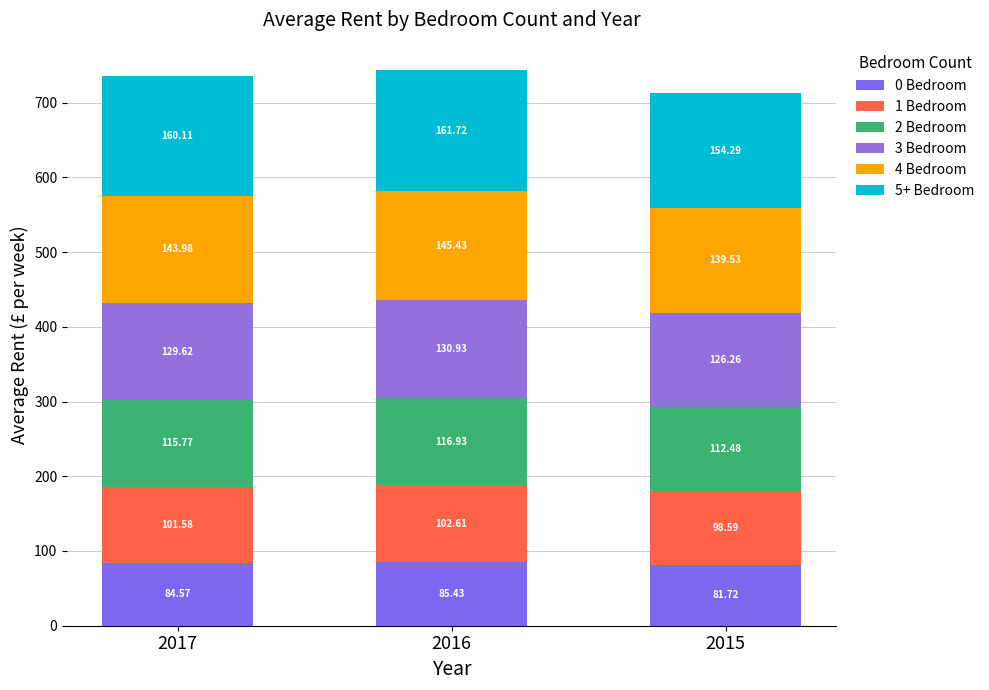

Which series has the largest total across all categories?

5+ Bedroom